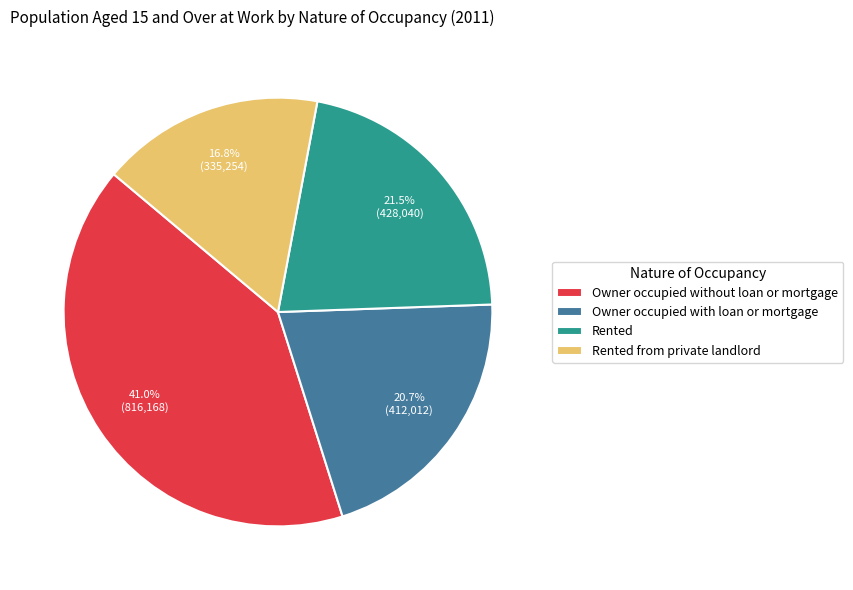

Does Owner occupied with loan or mortgage account for over 50% of the chart?

No